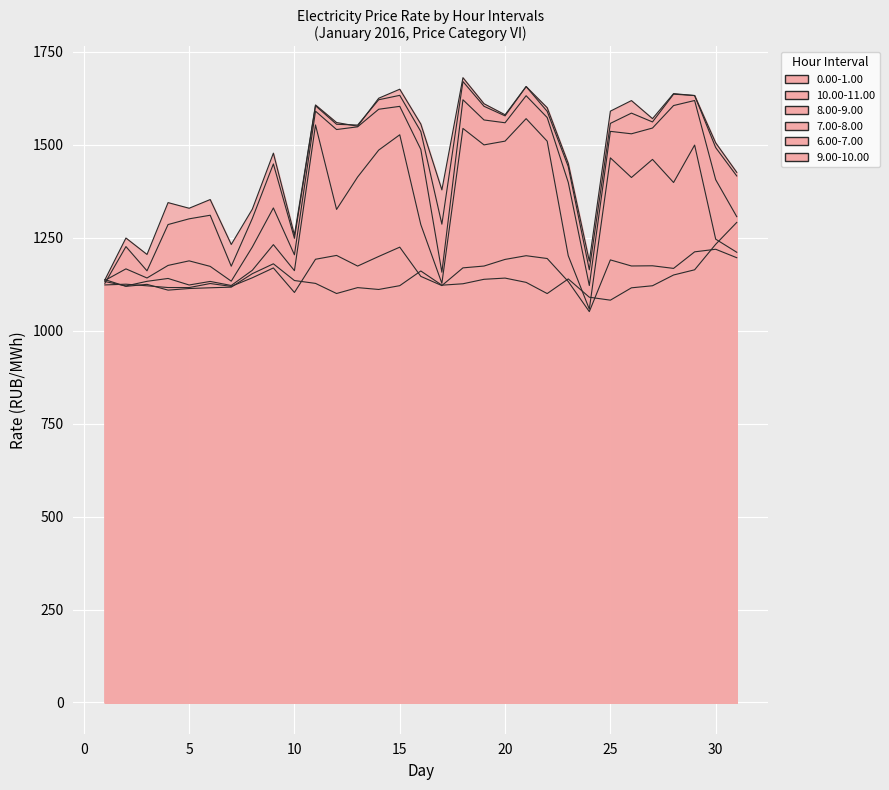

What is the sum of the 8.00-9.00 values at 7 and 6?

2306.0